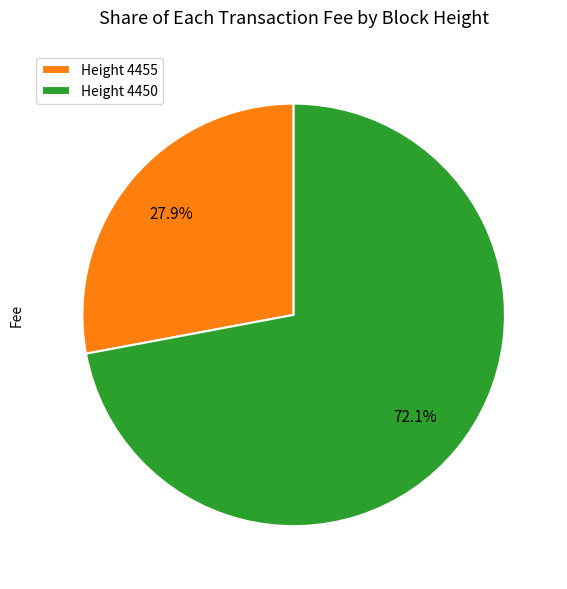

How much of the chart is everything except Height 4455?

72.1%